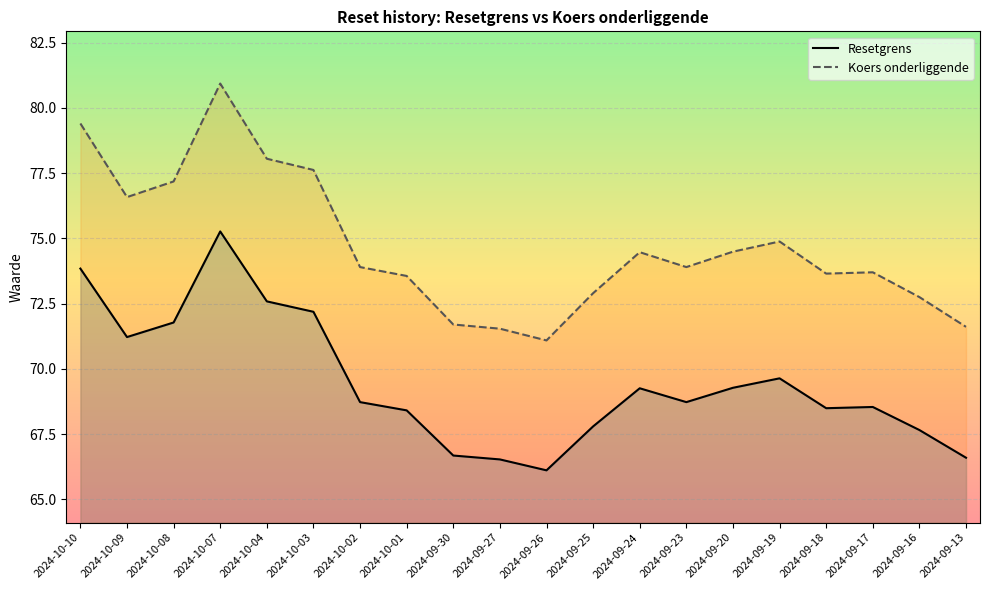

The value of Resetgrens at 2024-09-27 is 36.0. True or false?

False